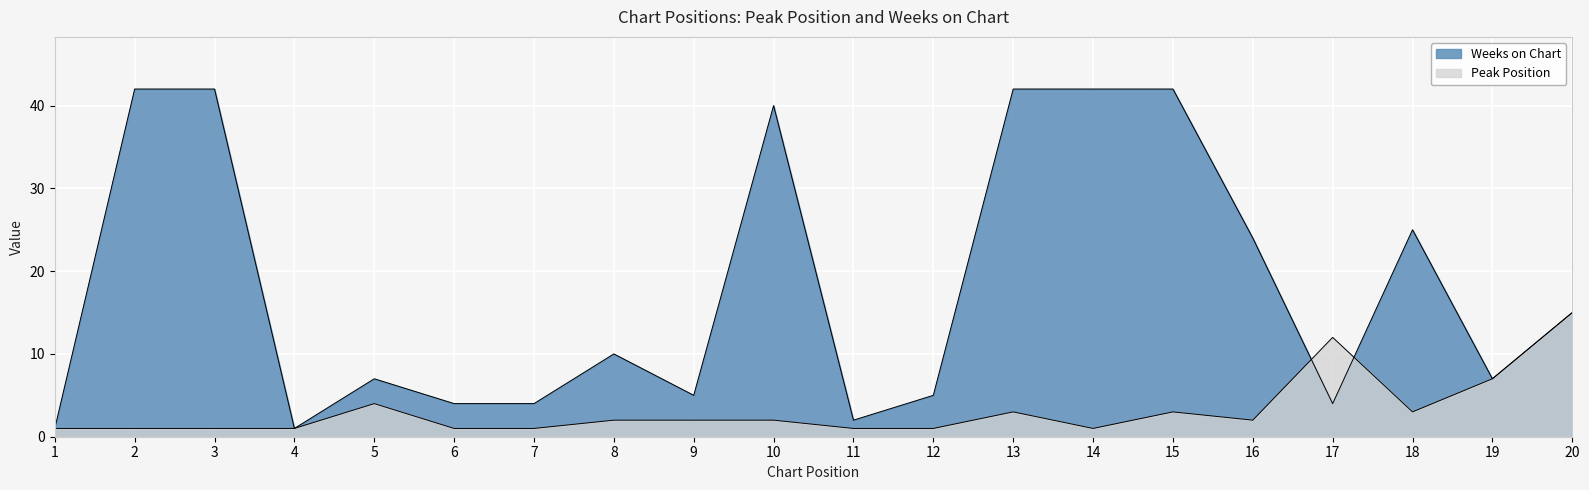

At how many categories does at least one series exceed 34?

6